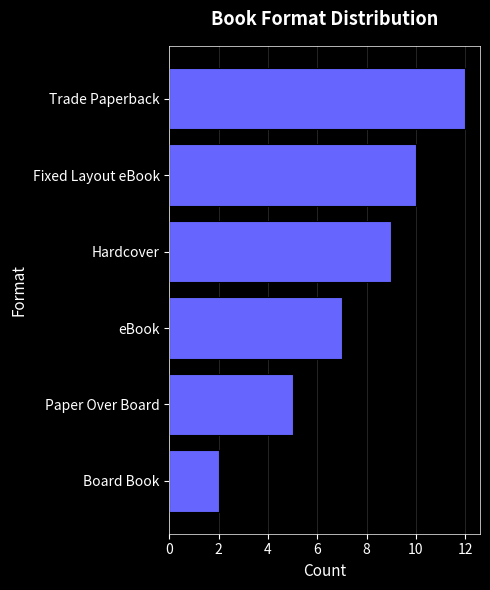

At which label is the value closest to 7?

eBook